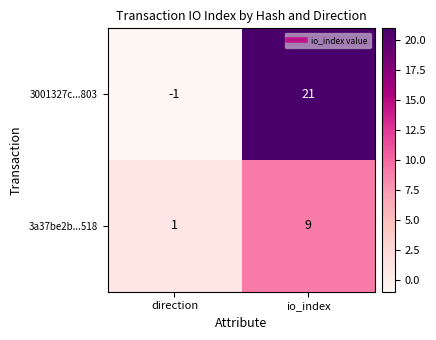

What is the sum of the 3a37be2b...518 values at direction and io_index?

10